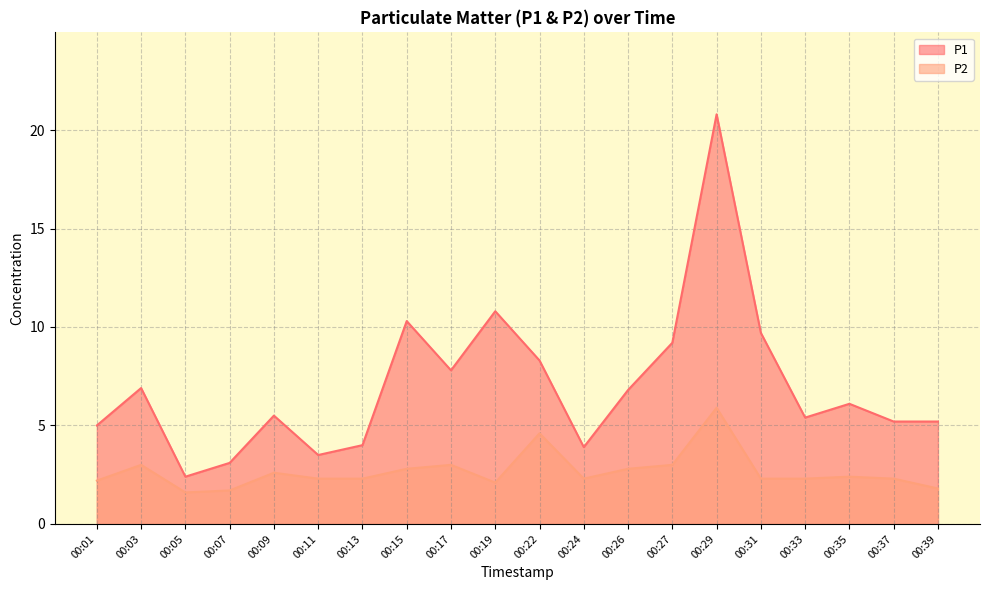

What is the total value across all series at 00:27?

12.2